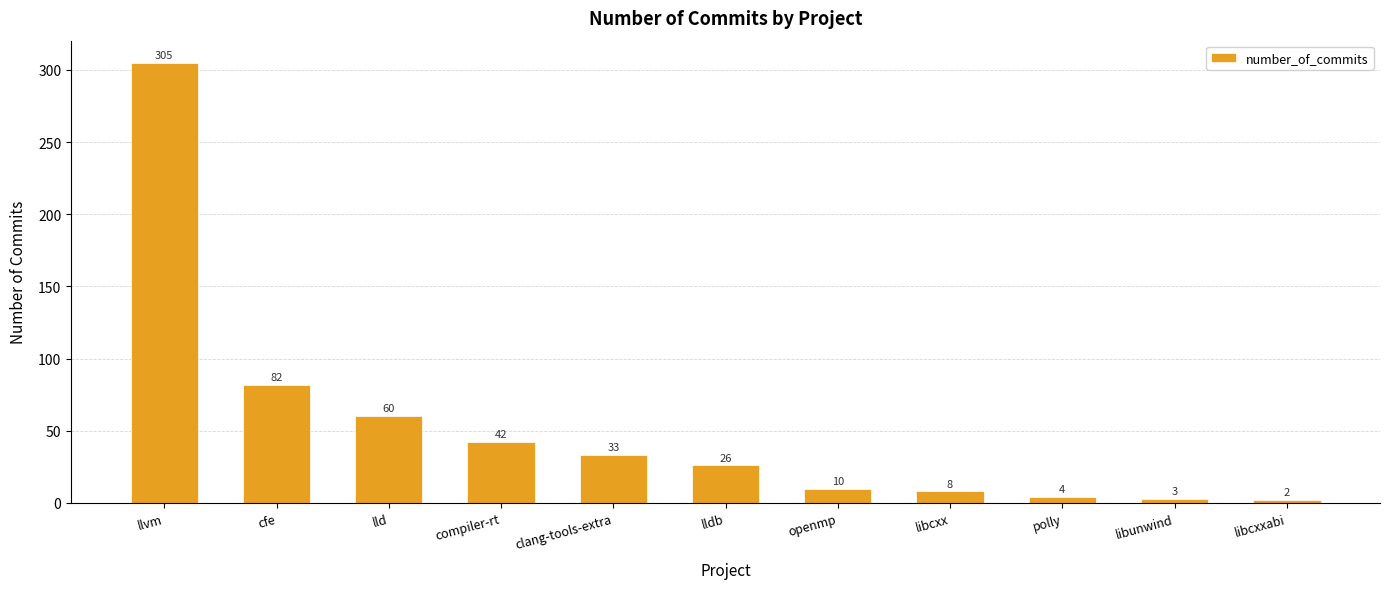

Reading left to right, extract all data points from this chart.

llvm=305	cfe=82	lld=60	compiler-rt=42	clang-tools-extra=33	lldb=26	openmp=10	libcxx=8	polly=4	libunwind=3	libcxxabi=2